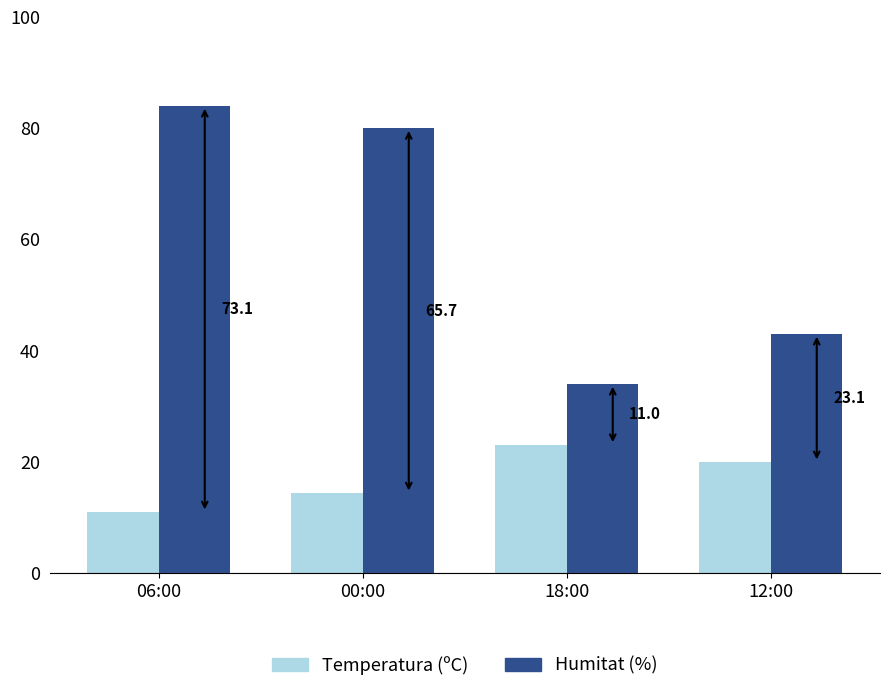

Are the bars grouped side by side (vs. stacked)?

Yes